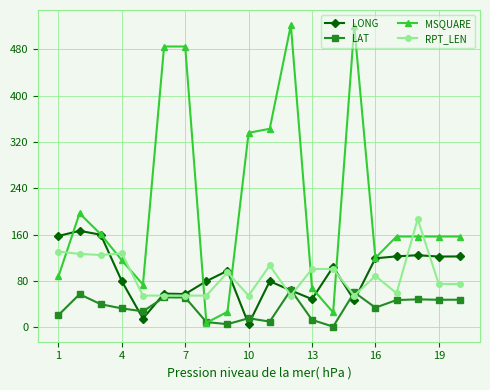

Which series has the largest total across all categories?

MSQUARE